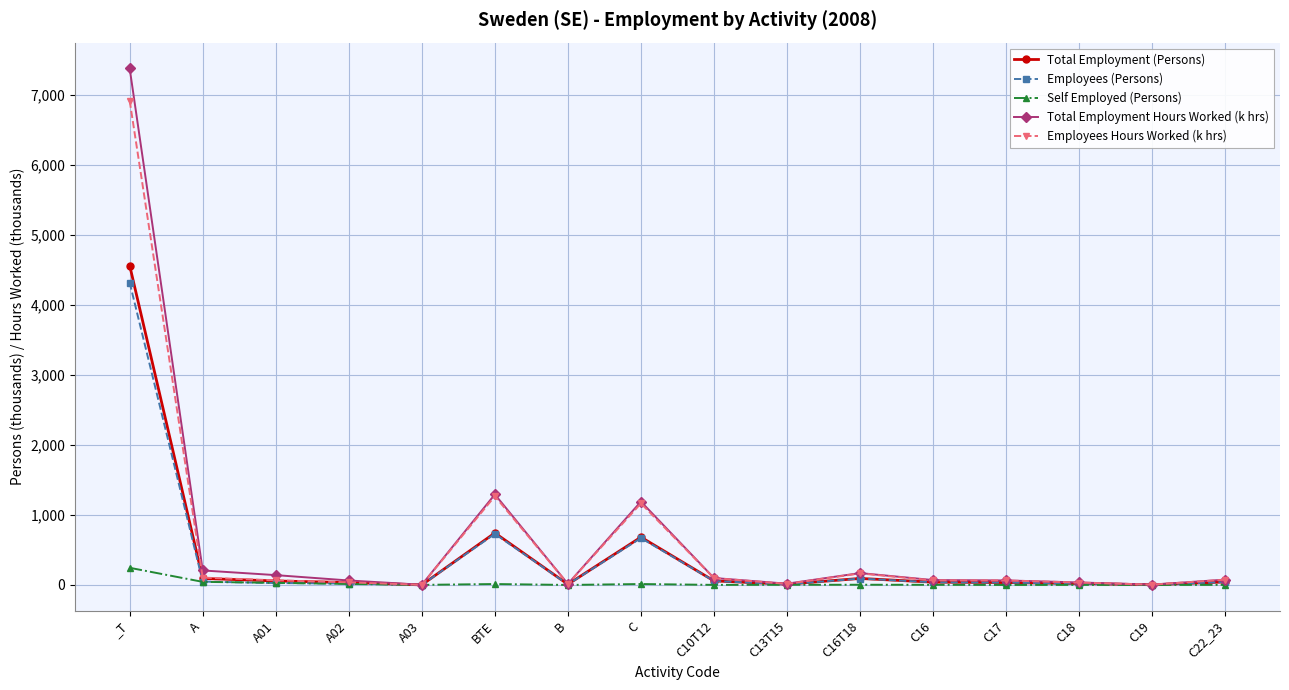

What is the label of the 3rd point from the left?

A01